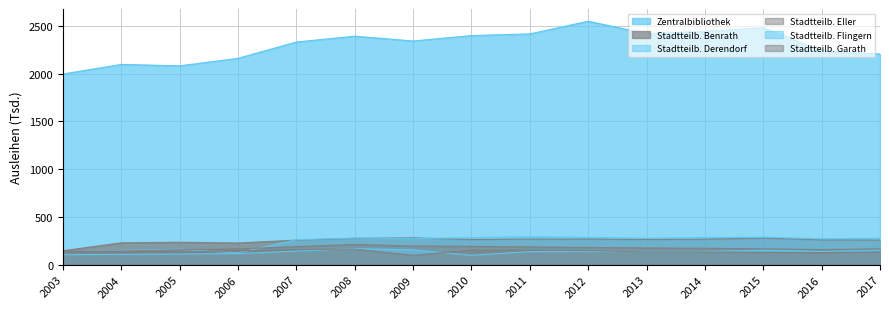

How many interior local peaks does the Stadtteilb. Derendorf series have?

4